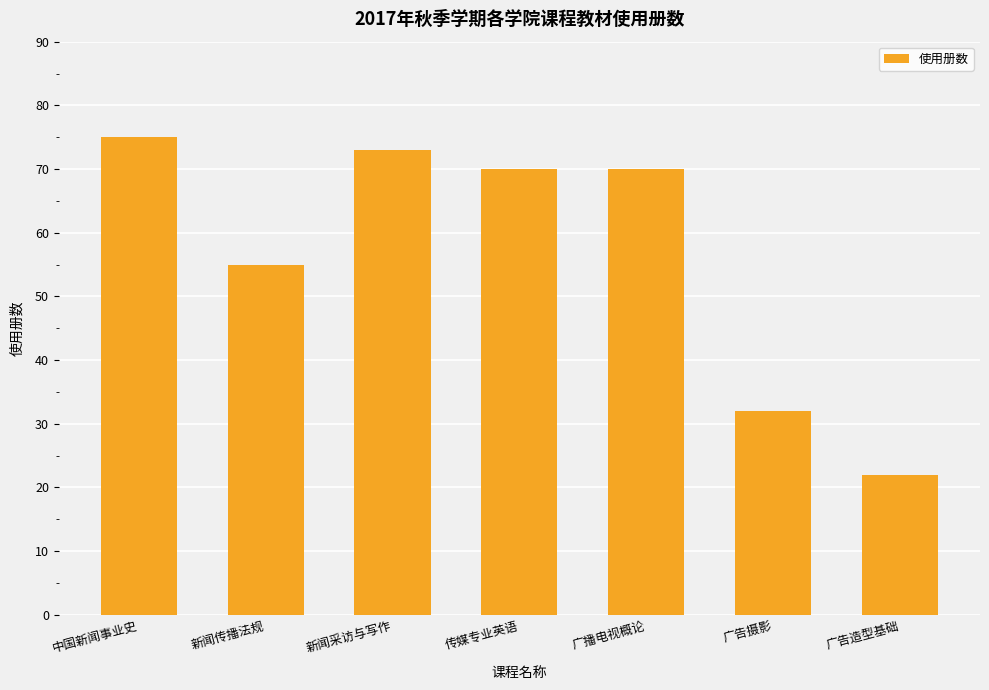

Where does the data first go above 70?

中国新闻事业史